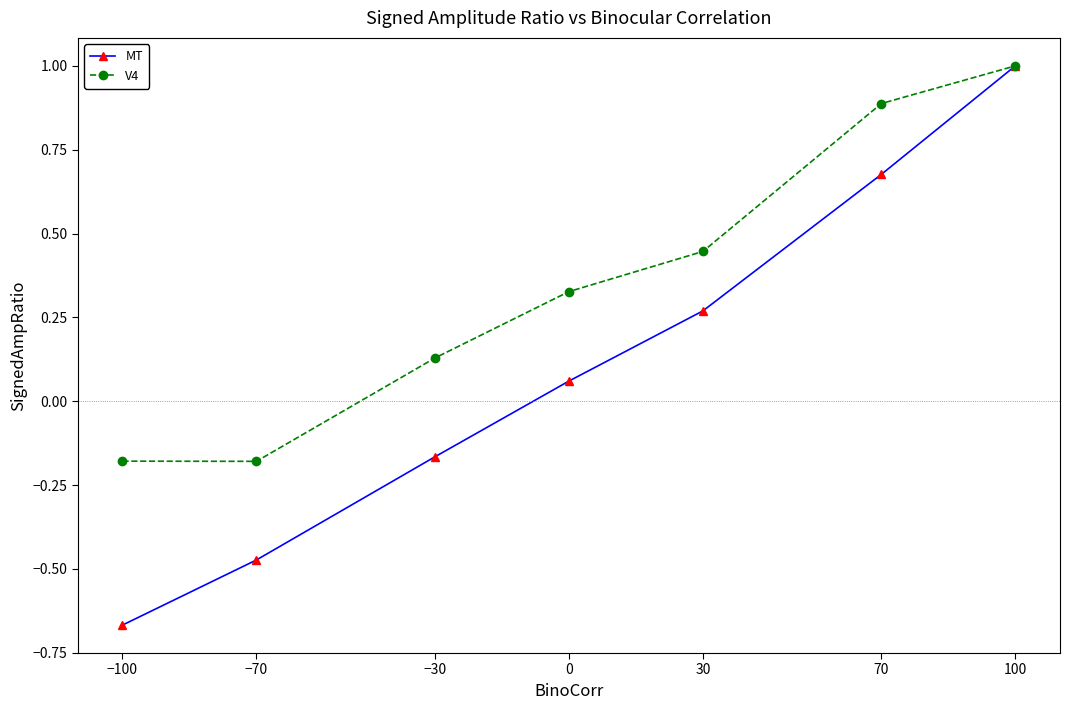

Is the value of V4 at −100 greater than the value of MT at 100?

No